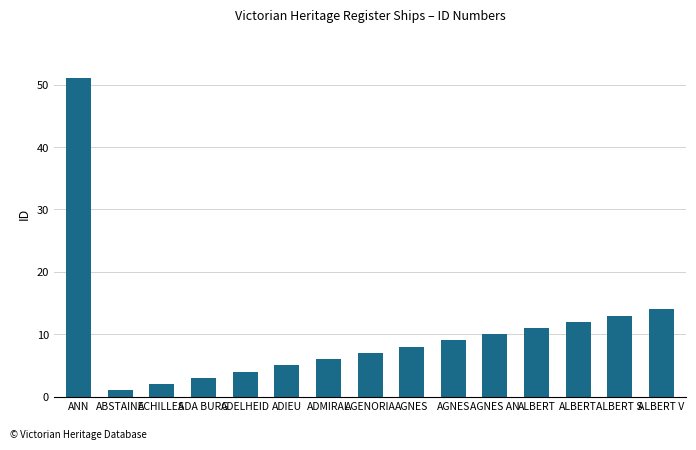

Reading left to right, list all the values displayed in this chart.

ANN=51	ABSTAINE=1	ACHILLES=2	ADA BURG=3	ADELHEID=4	ADIEU=5	ADMIRAL=6	AGENORIA=7	AGNES=8	AGNES=9	AGNES AN=10	ALBERT=11	ALBERT=12	ALBERT S=13	ALBERT V=14